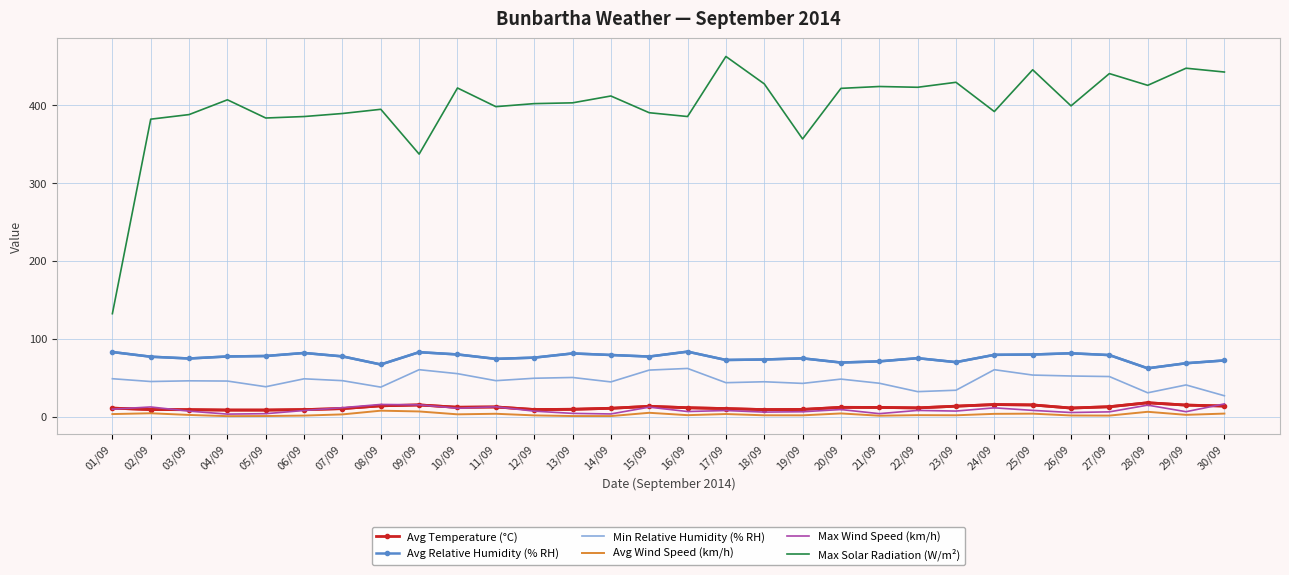

Which series changed the most between 02/09 and 28/09?

Max Solar Radiation (W/m²)